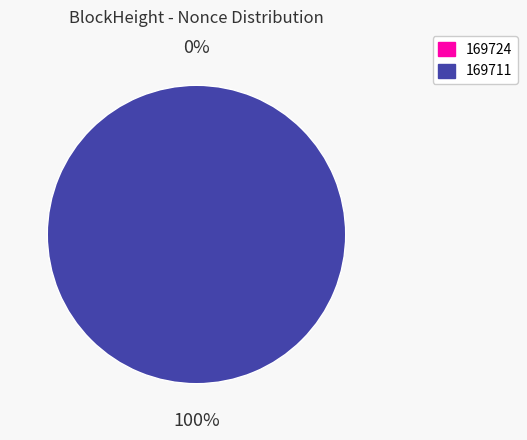

Is it true that 169724 is 0% of the pie?

True